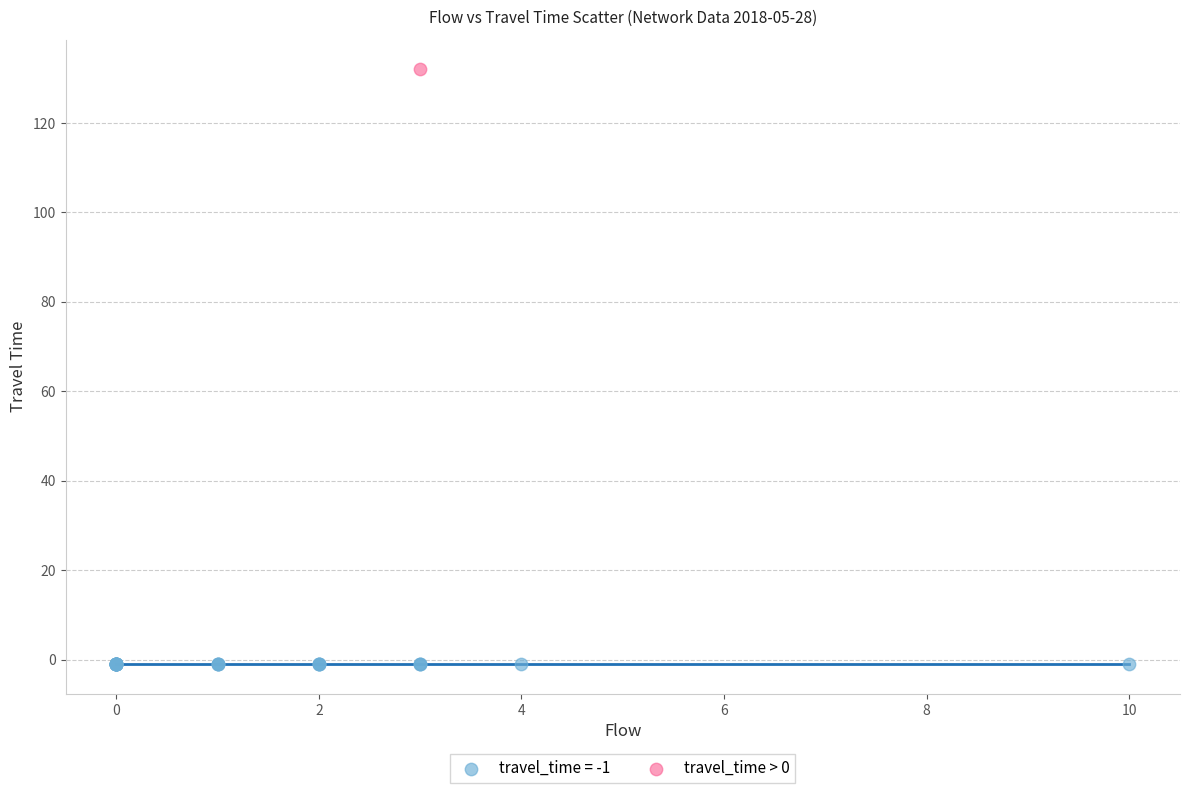

Which series contains the lowest Y value?

travel_time = -1